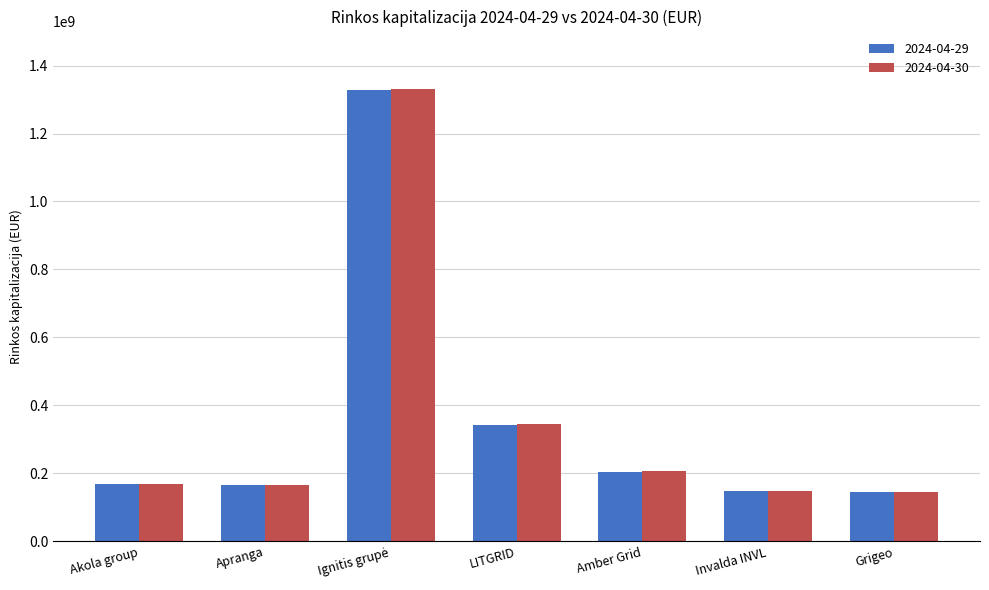

What is the lowest value of the 2024-04-29 series?

144540000.0